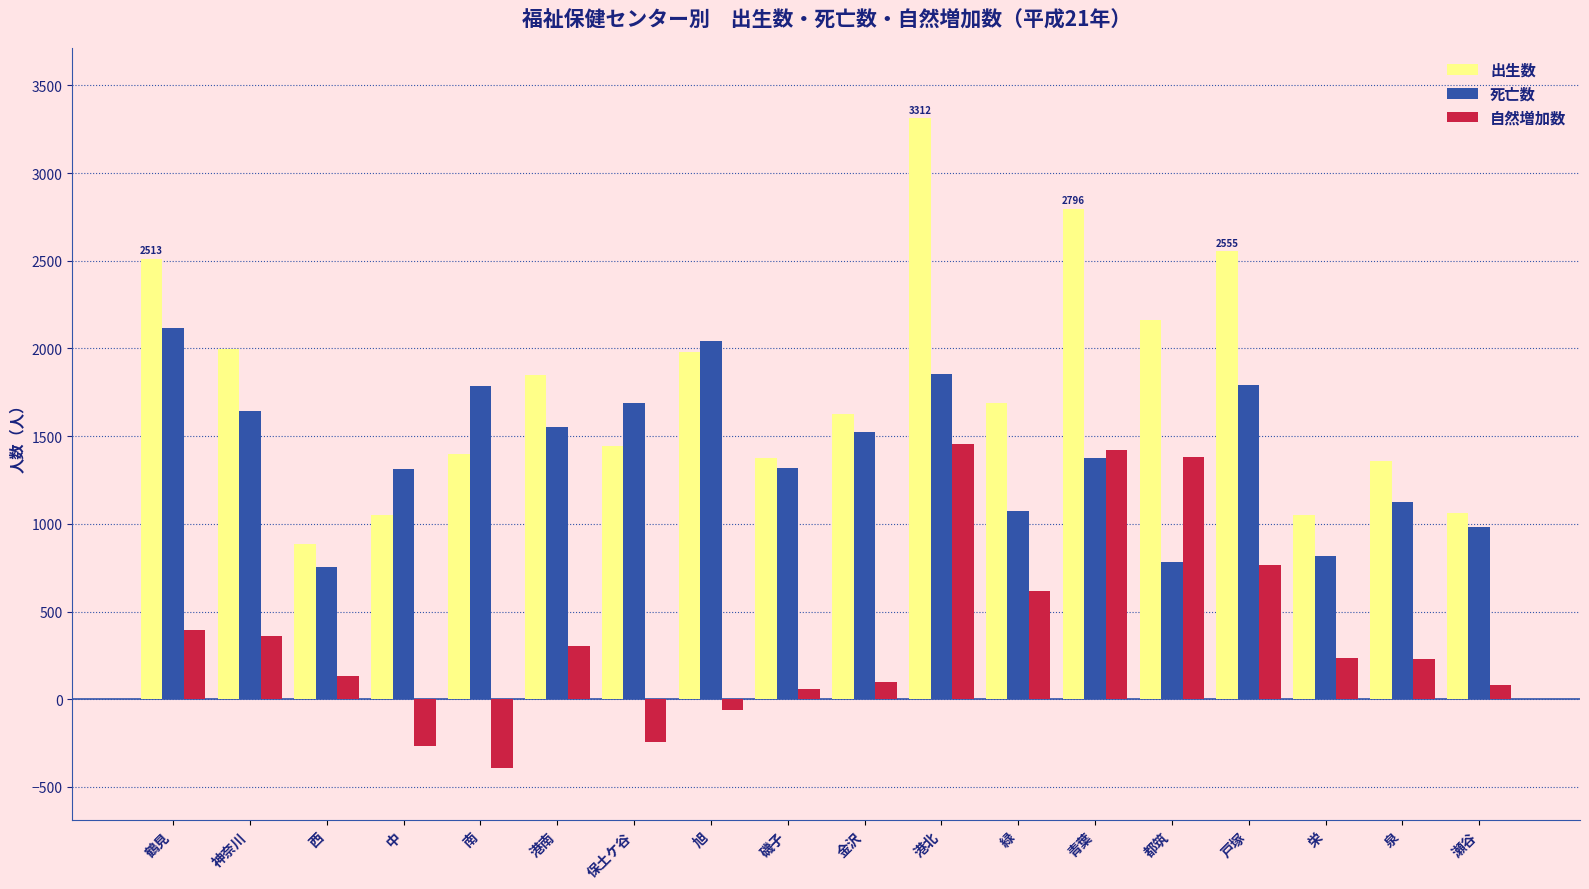

What is the average value of the 自然増加数 series?

365